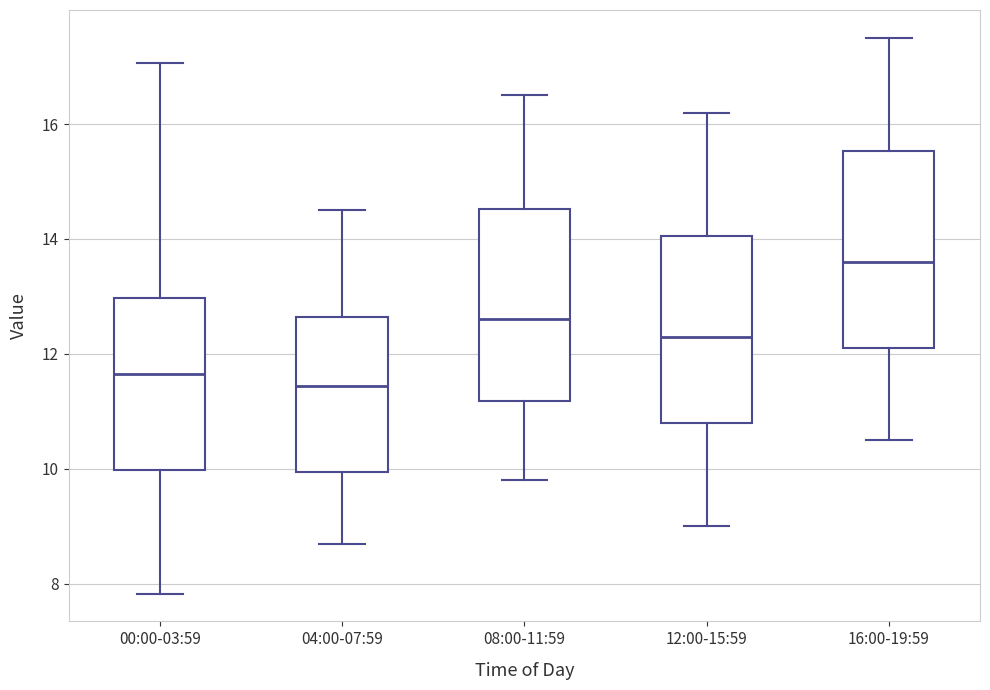

Reading left to right, transcribe this box plot: for each box, give where its median line is, the range the box spans, and where its two whiskers end, as read against the y-axis. The values are not printed on the chart, so give them approximately, as read against the axis.

00:00-03:59: median 11.6, box 10.0 to 13.0, whiskers 7.8 to 17.0
04:00-07:59: median 11.4, box 10.0 to 12.6, whiskers 8.8 to 14.6
08:00-11:59: median 12.6, box 11.2 to 14.6, whiskers 9.8 to 16.6
12:00-15:59: median 12.4, box 10.8 to 14.0, whiskers 9.0 to 16.2
16:00-19:59: median 13.6, box 12.2 to 15.6, whiskers 10.6 to 17.6